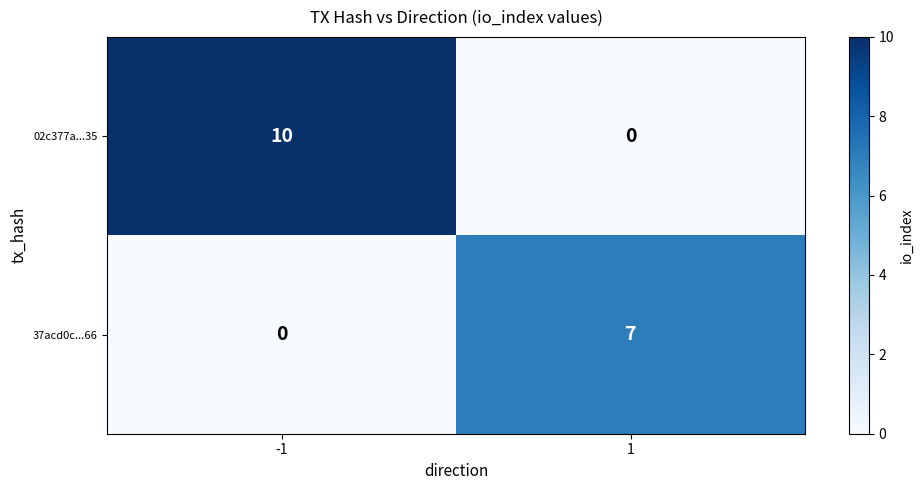

What is the difference between the maximum and minimum values in the 02c377a...35 series?

10